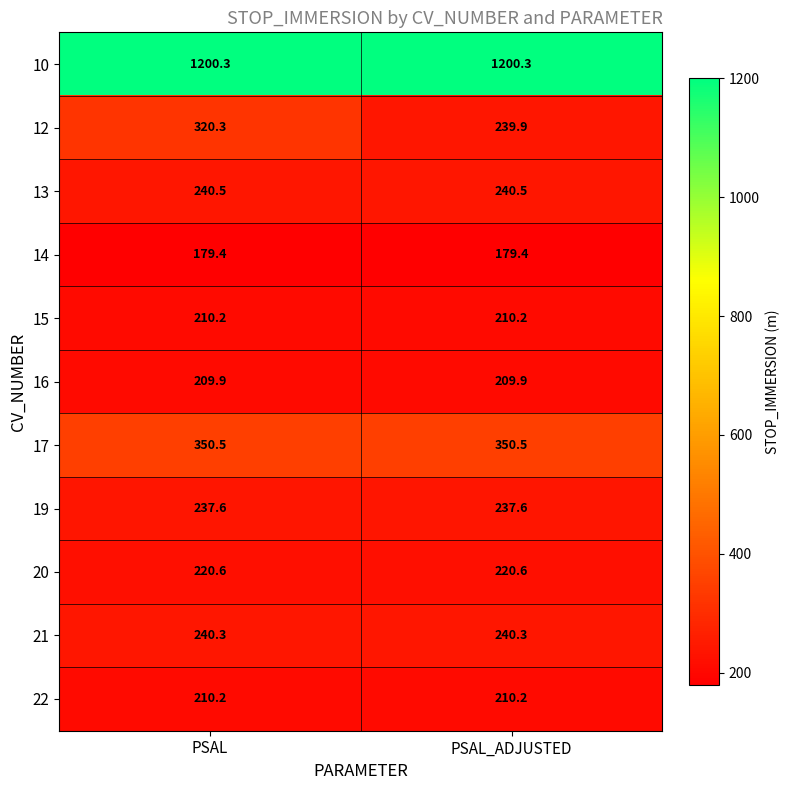

What is the minimum value shown in the chart?

179.4